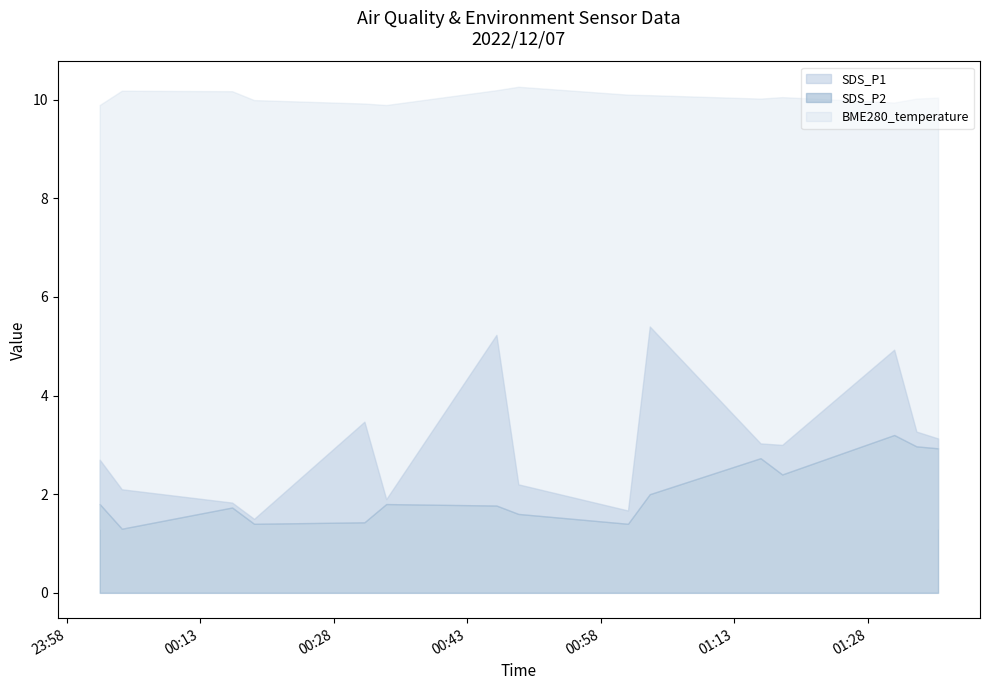

The SDS_P2 series shows 1.8 at 2022/12/07 00:46:17. True or false?

True